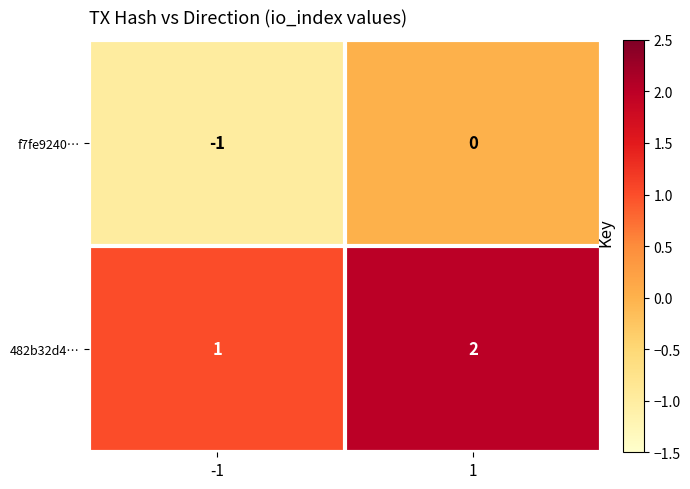

The 482b32d4… series shows 2 at 1. True or false?

True